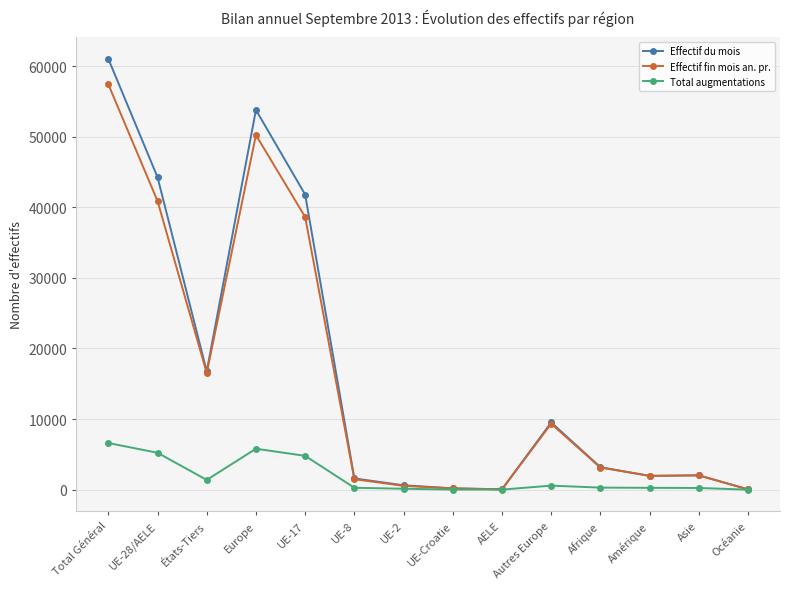

What is the difference between the maximum and minimum values in the Total augmentations series?

6605